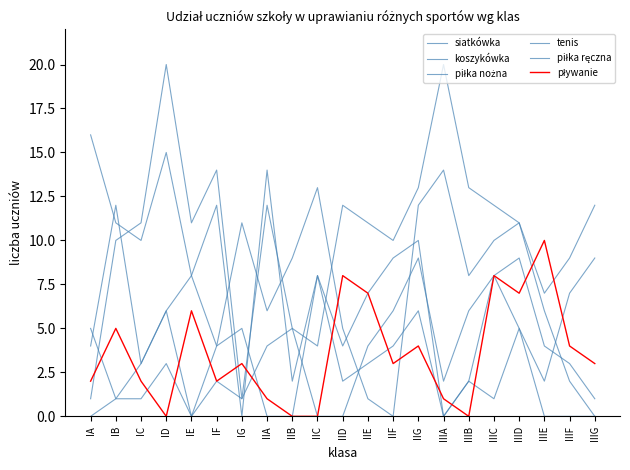

At which label does tenis reach its minimum?

IA